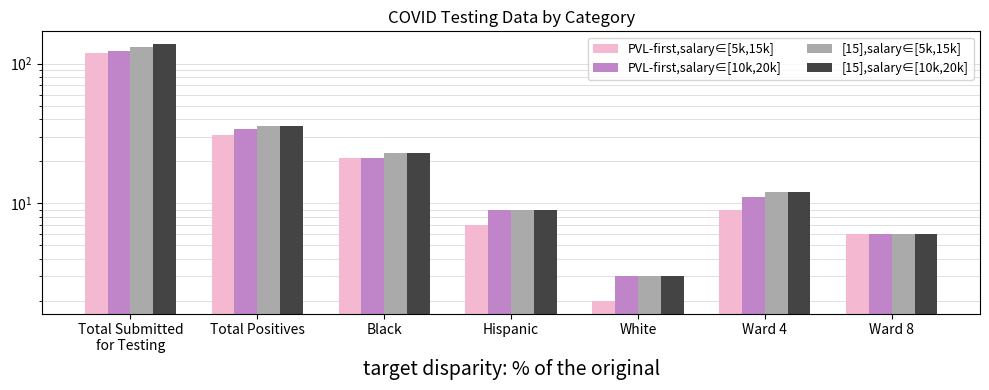

At which label is PVL-first,salary∈[10k,20k] closest to 63?

Total Positives